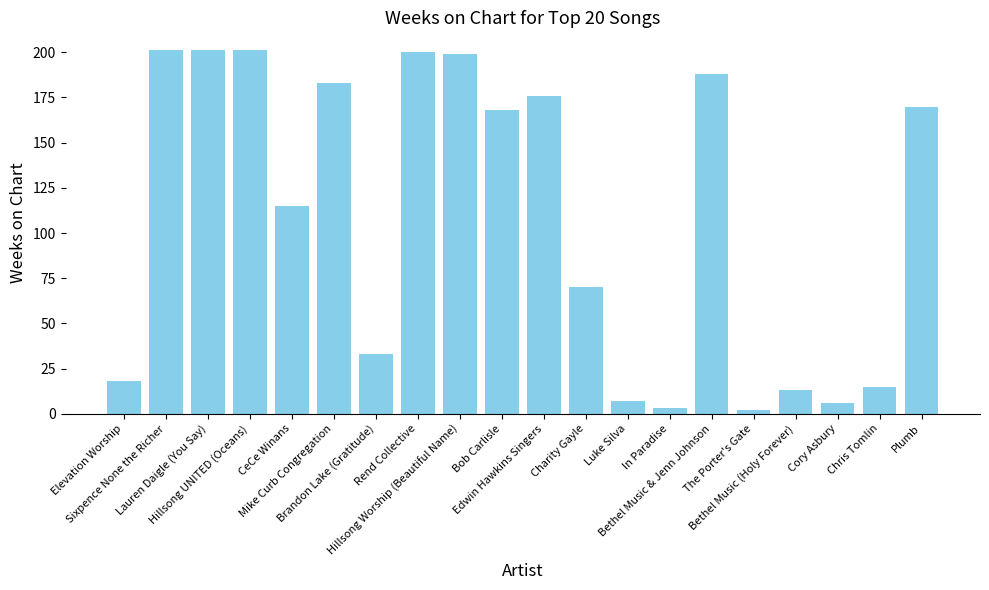

What is the label of the 7th bar from the right?

In Paradise